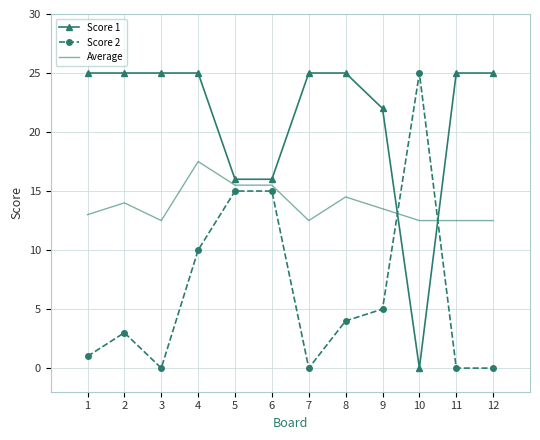

Rank the series at 4 from lowest to highest value.

Score 2, Average, Score 1